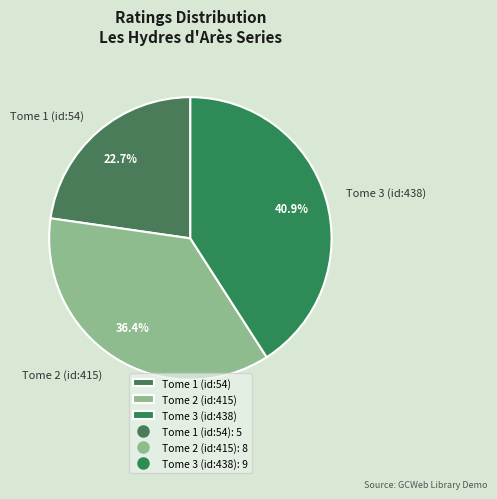

Is the sum of Tome 2 (id:415) and Tome 1 (id:54) greater than half?

Yes